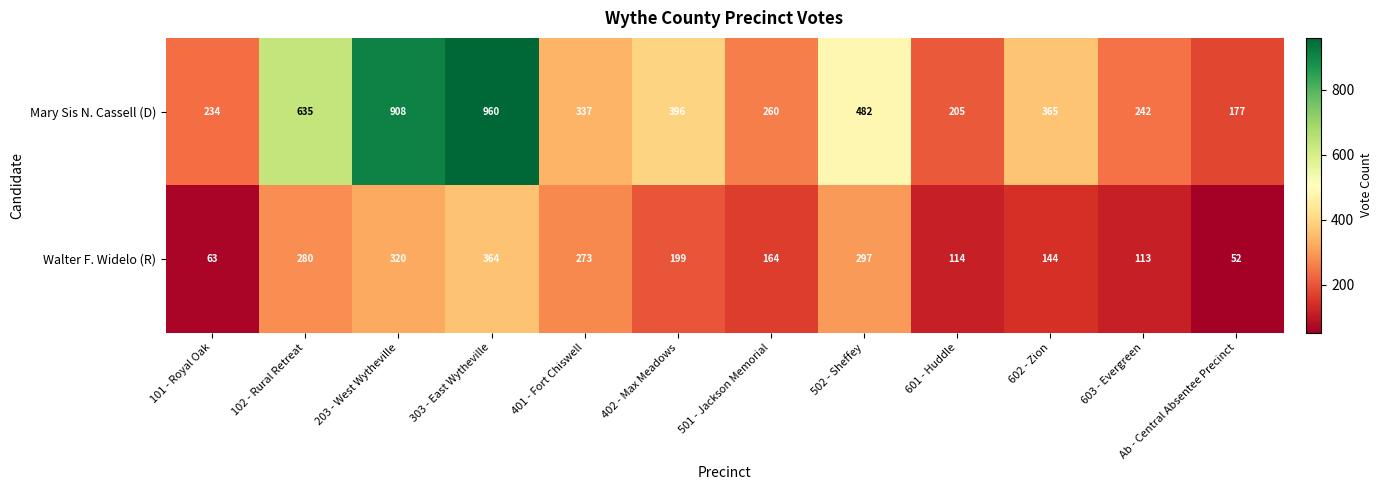

The value of Walter F. Widelo (R) at 203 - West Wytheville is 320. True or false?

True